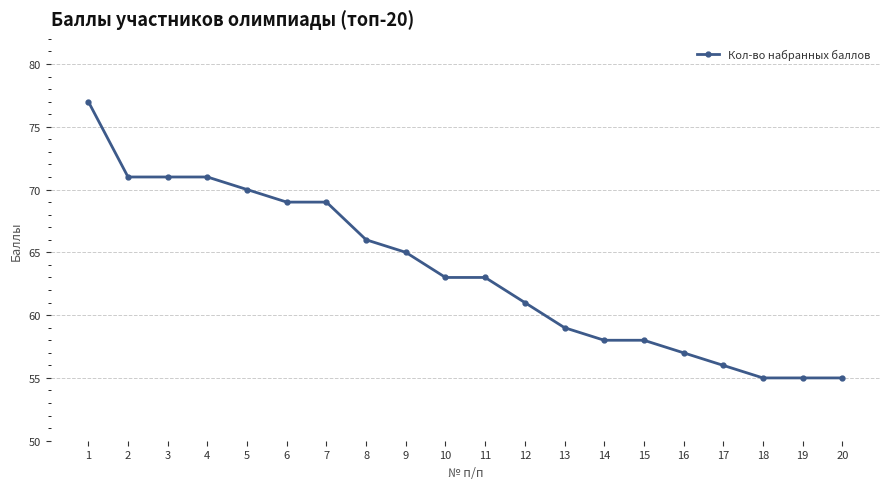

The value at 7 is 69. True or false?

True